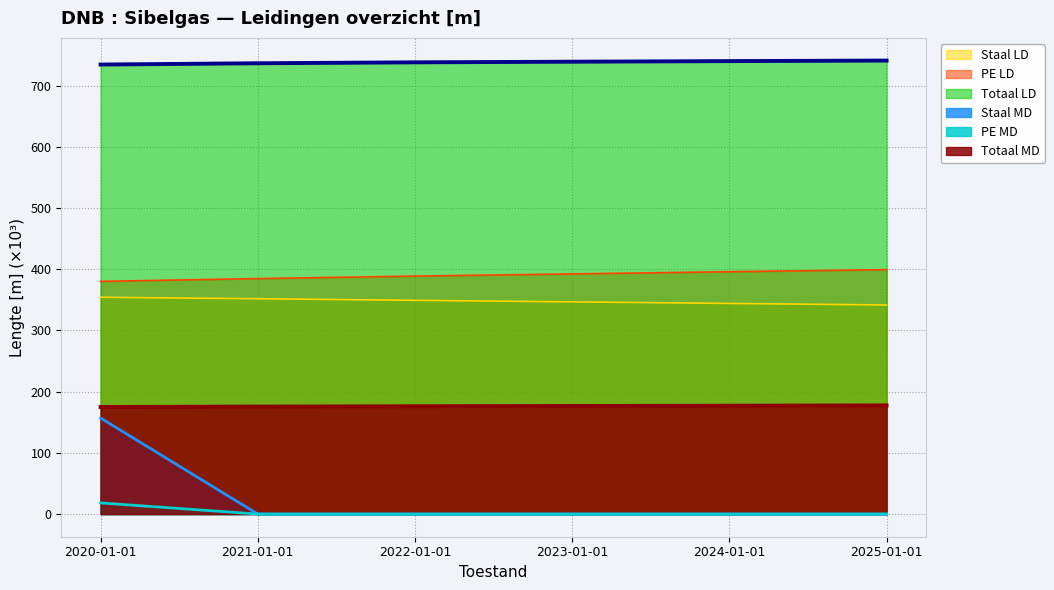

The value of Totaal LD at 2020-01-01 is 734.5. True or false?

True